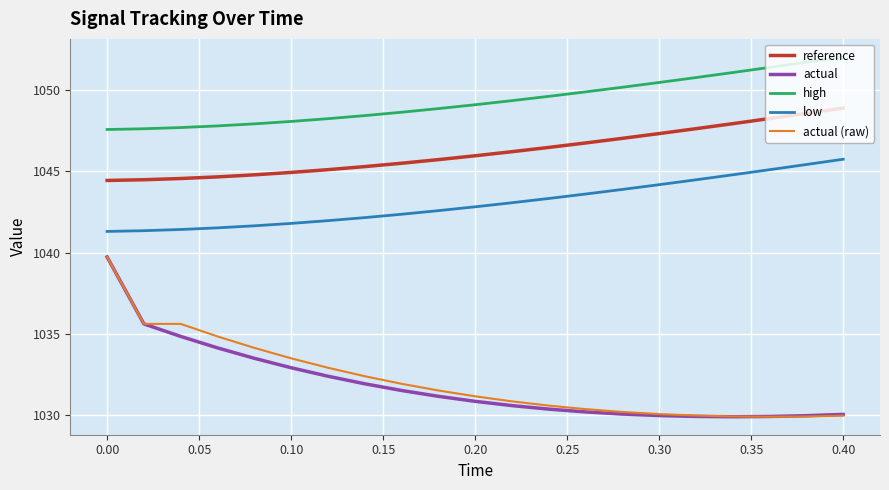

What is the average value of the reference series?

1046.2